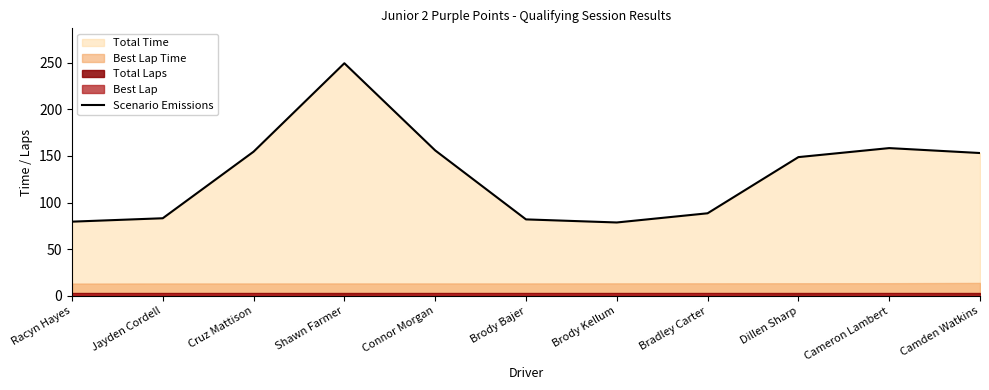

Does the chart have visible grid lines?

No